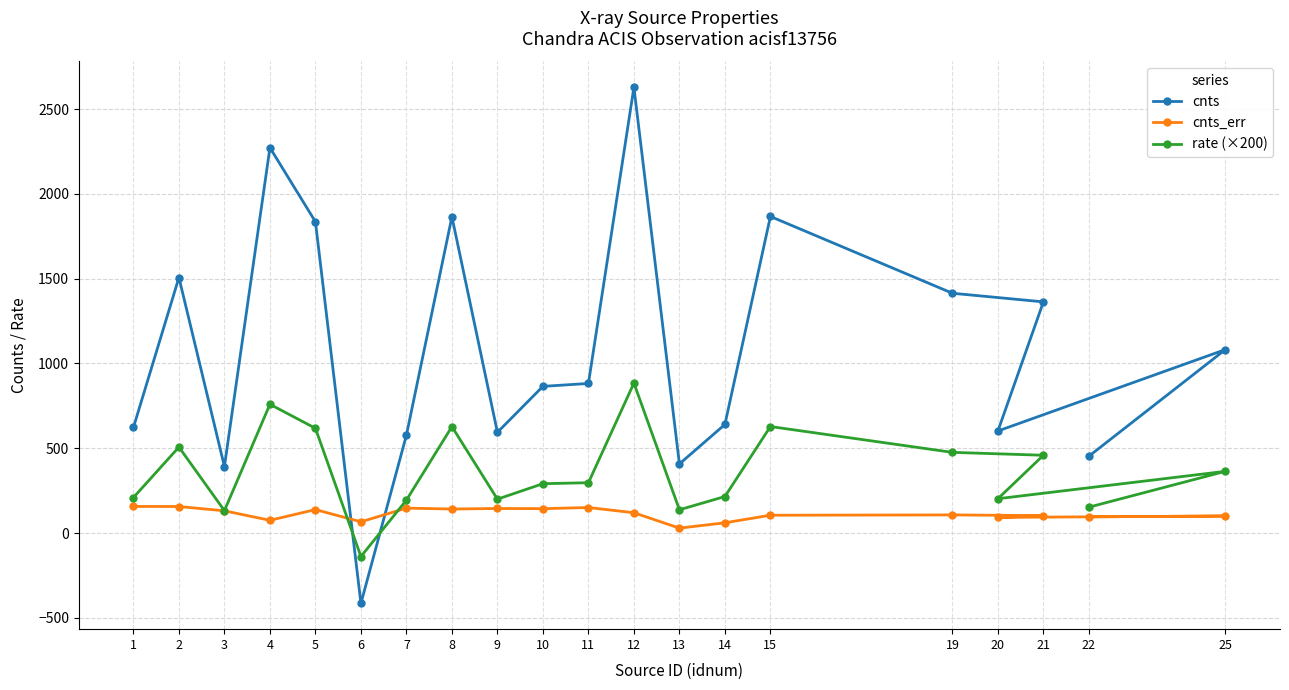

Reading left to right, transcribe all the data shown in this chart.

cnts: 622.6	1507.3	392.3	2273.1	1836.3	-414.9	577.5	1865.5	594.2	865.1	882.2	2629.4	407.6	640.5	1867.3	1414.4	1363.5	601.8	1082.2	453.4
cnts_err: 156.8	156.4	131.0	75.1	138.2	66.2	146.9	141.6	144.8	143.7	150.5	119.6	28.9	60.4	105.1	106.8	102.7	92.3	100.4	95.6
rate (×200): 209.4	507.0	132.0	759.4	617.8	-138.6	194.2	627.6	199.8	291.0	296.8	884.6	137.2	215.4	628.2	475.8	458.8	202.4	364.0	152.6